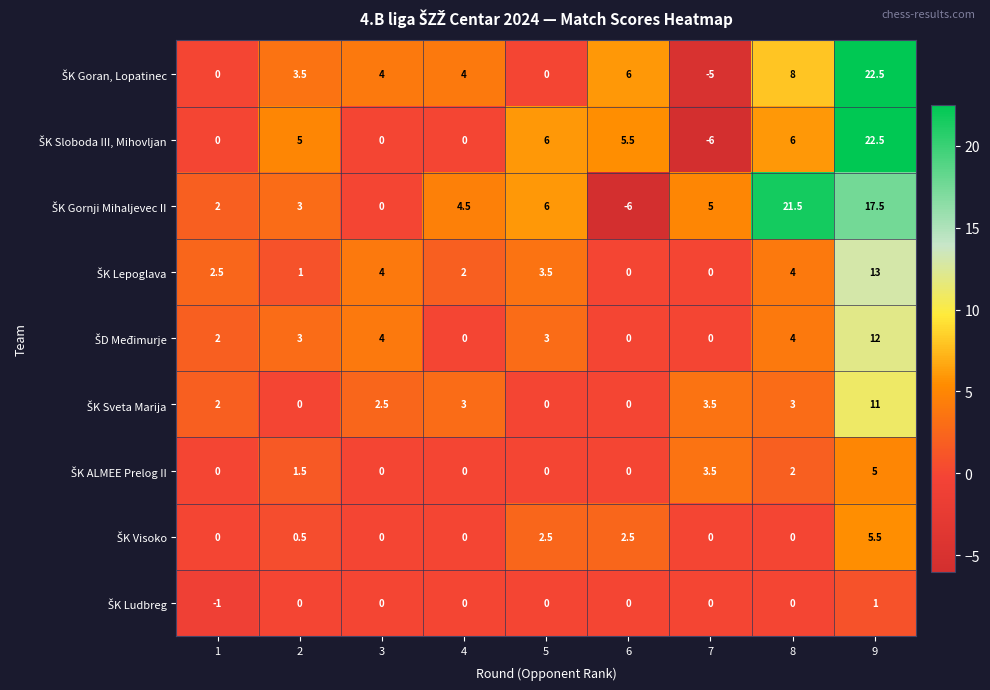

What is the difference between the highest and lowest values at 1?

3.5